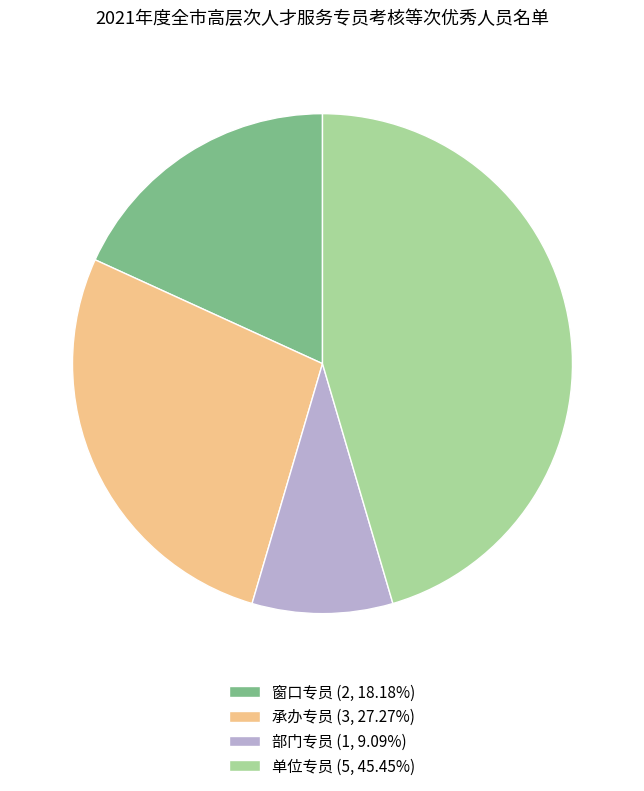

How many slices are in this pie chart?

4